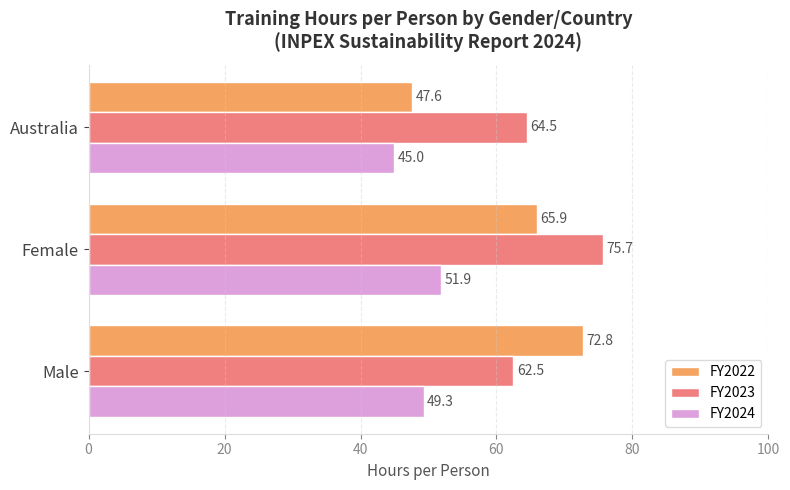

List the labels in order of FY2023 value, largest first.

Female, Australia, Male